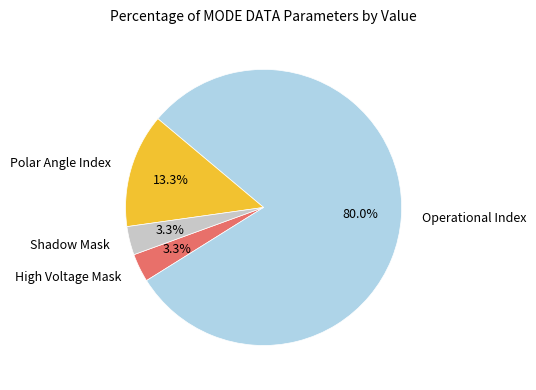

Is there any slice that represents more than half of the pie?

Yes